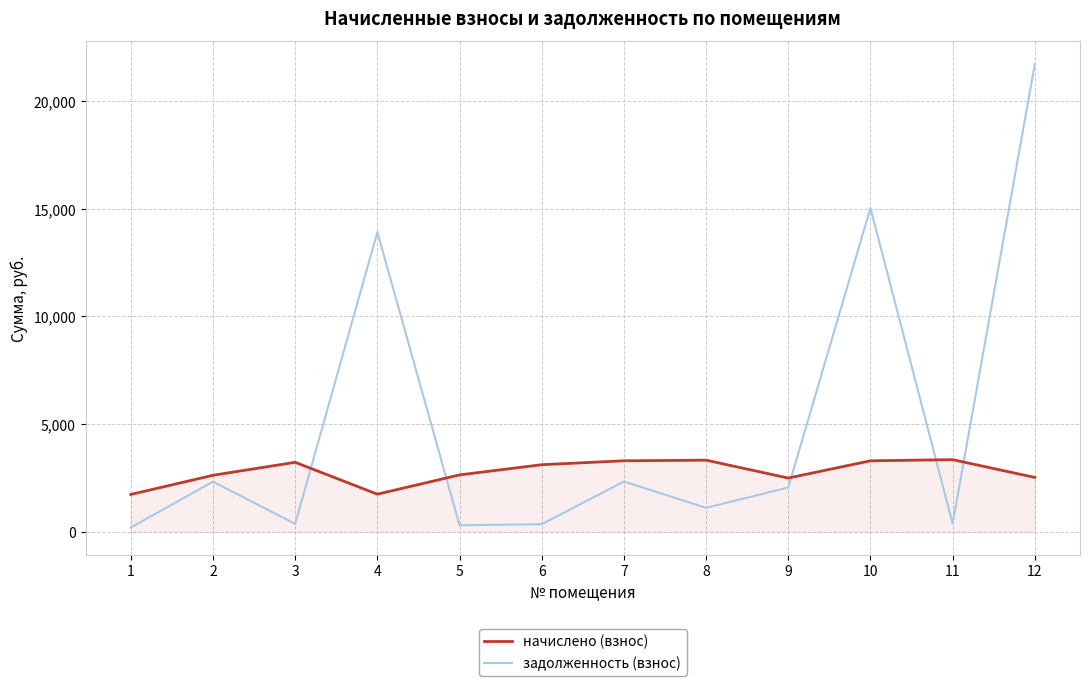

Where is the first local minimum for начислено (взнос)?

4